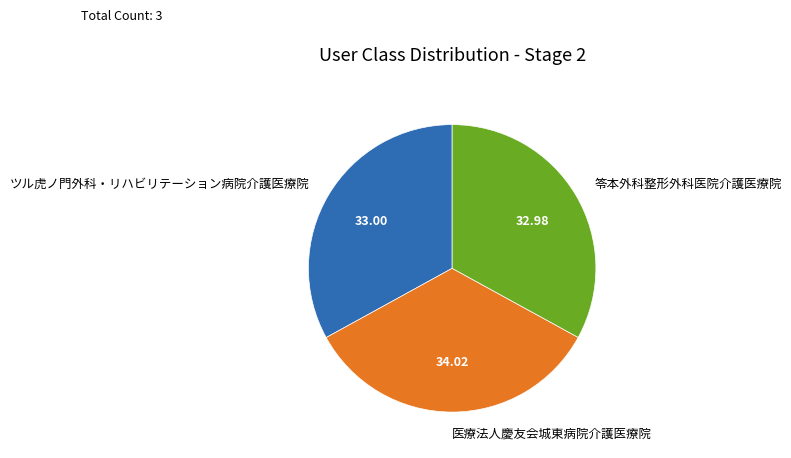

Is 笭本外科整形外科医院介護医療院 the majority of the pie?

No